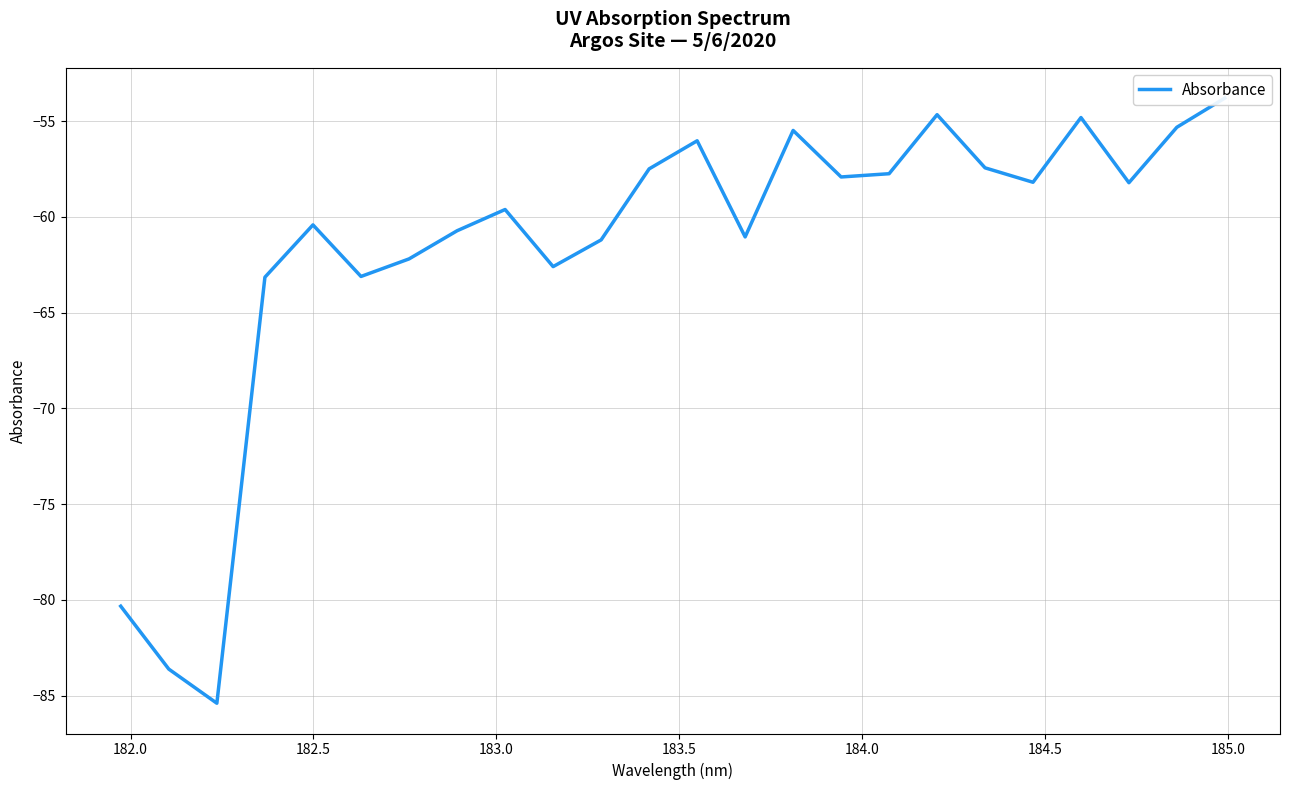

How many interior local valleys (lower than both neighbors) does the data have?

7